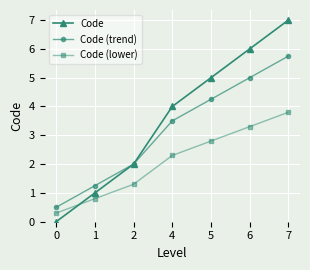

What is the difference between the Code (trend) values at 7 and 5?

1.5